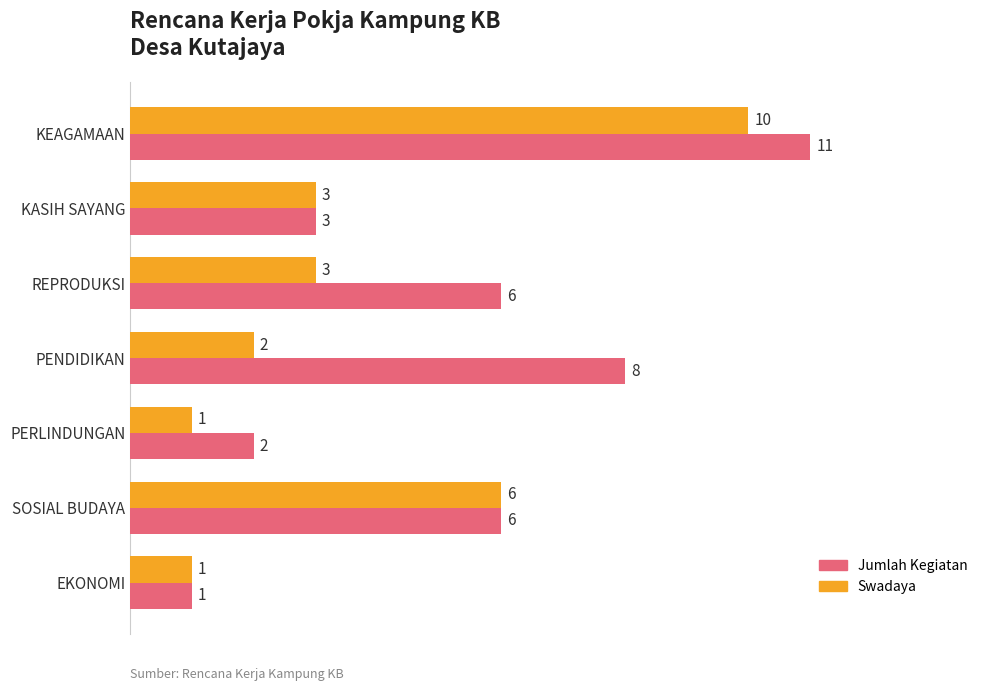

How many data points in Jumlah Kegiatan are less than 6?

3